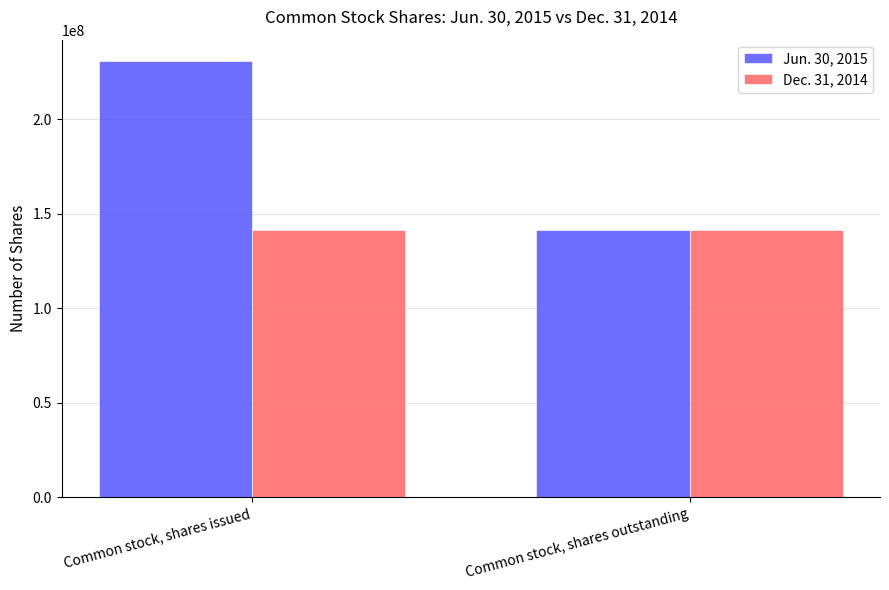

Is it true that Jun. 30, 2015 equals 92761514 at Common stock, shares outstanding?

False